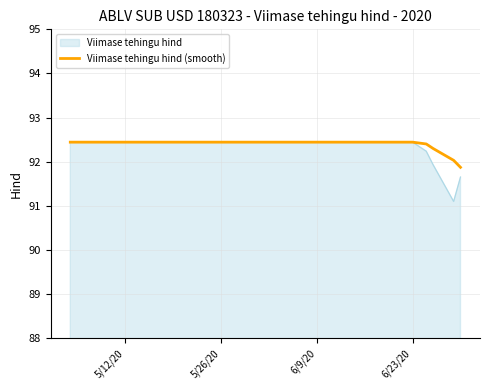

What is the highest value of the Viimase tehingu hind (smooth) series?

92.4